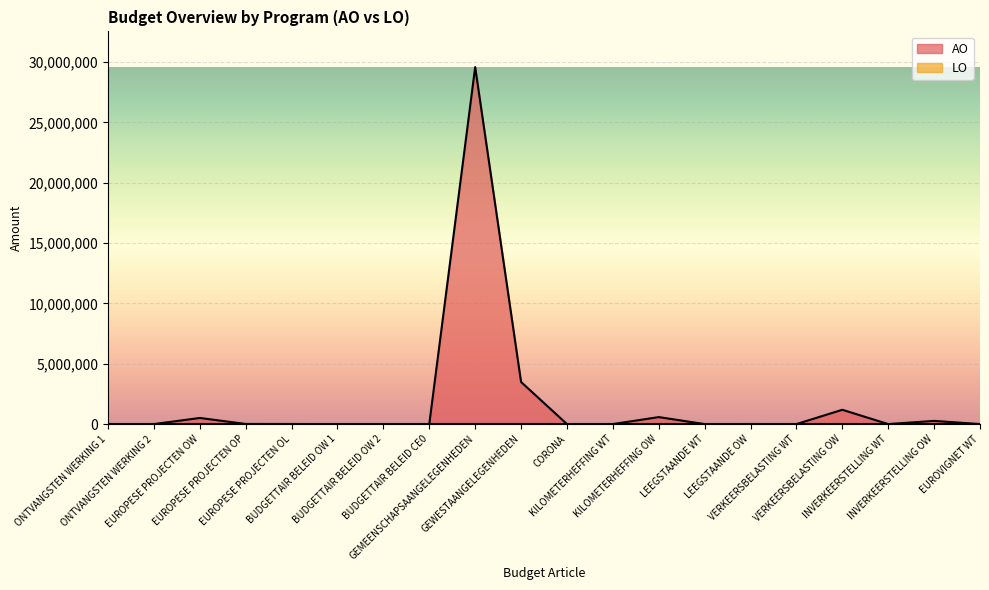

Reading left to right, extract all data points from this chart.

ONTVANGSTEN WERKING 1=15	ONTVANGSTEN WERKING 2=0	EUROPESE PROJECTEN OW=507890	EUROPESE PROJECTEN OP=8856	EUROPESE PROJECTEN OL=5778	BUDGETTAIR BELEID OW 1=1255	BUDGETTAIR BELEID OW 2=0	BUDGETTAIR BELEID CE0=37	GEMEENSCHAPSAANGELEGENHEDEN=29589627	GEWESTAANGELEGENHEDEN=3489679	CORONA=0	KILOMETERHEFFING WT=0	KILOMETERHEFFING OW=579478	LEEGSTAANDE WT=0	LEEGSTAANDE OW=5323	VERKEERSBELASTING WT=0	VERKEERSBELASTING OW=1186232	INVERKEERSTELLING WT=0	INVERKEERSTELLING OW=265405	EUROVIGNET WT=0